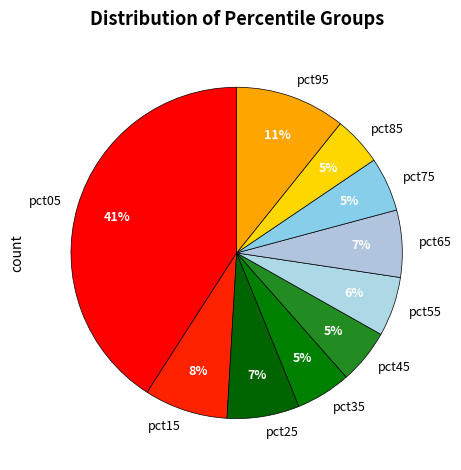

Count the number of slices in the pie.

10